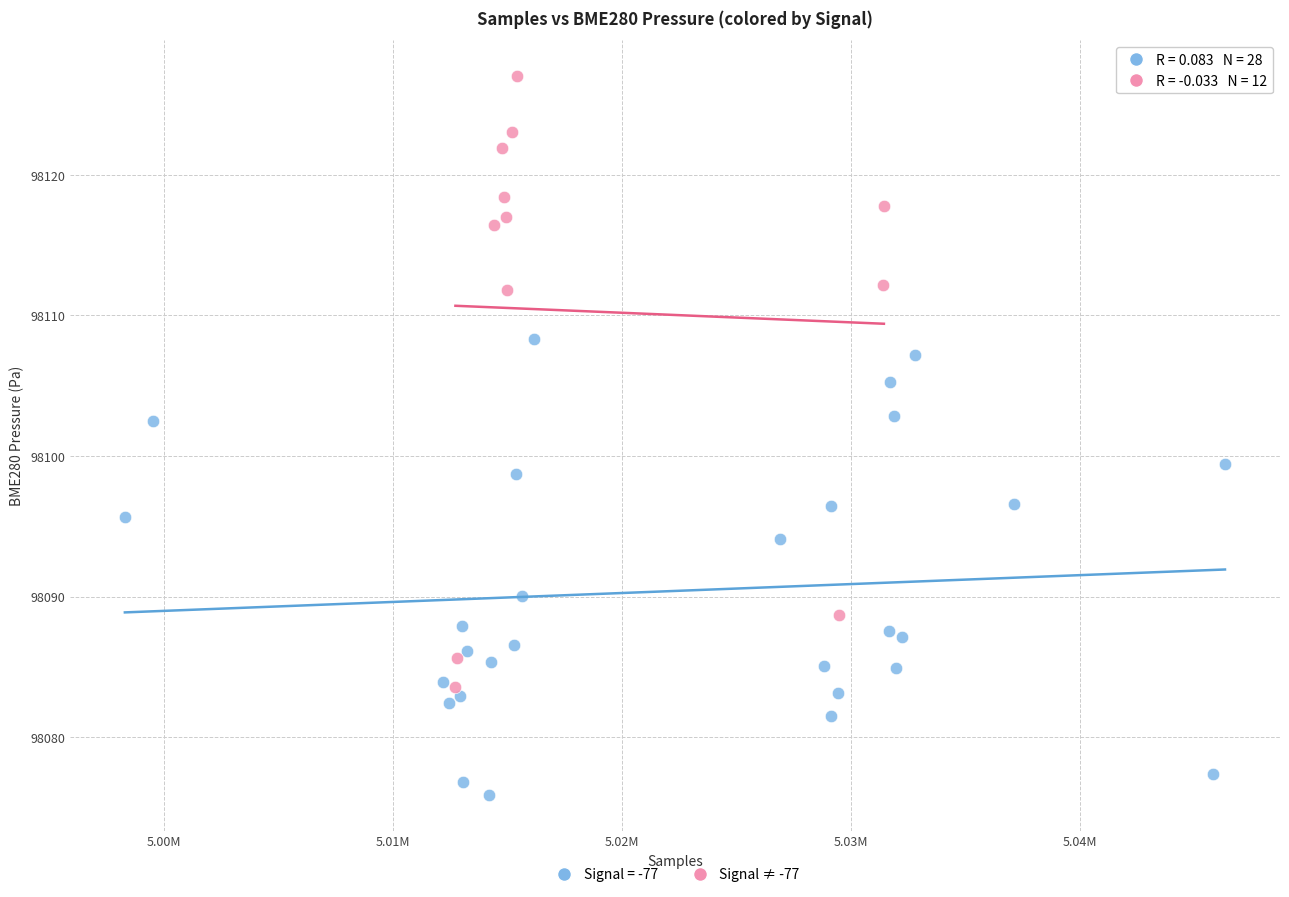

Which series reaches the maximum Y coordinate?

Signal ≠ -77